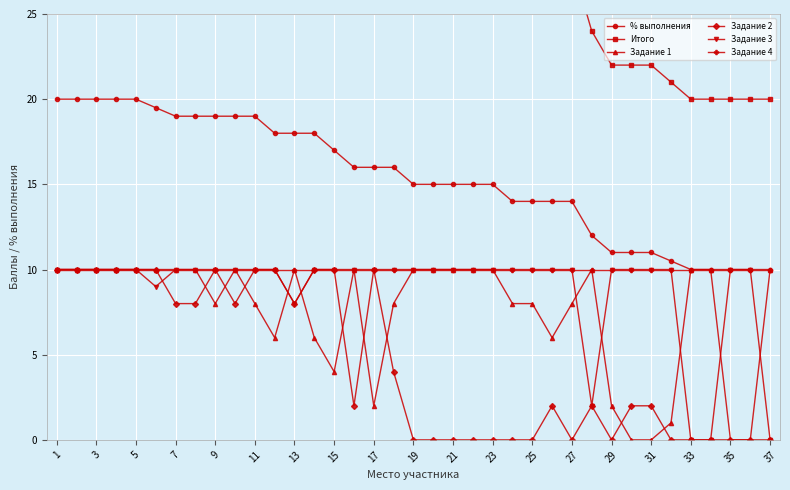

True or false: Задание 1 has a value of 10.0 at 21.

True